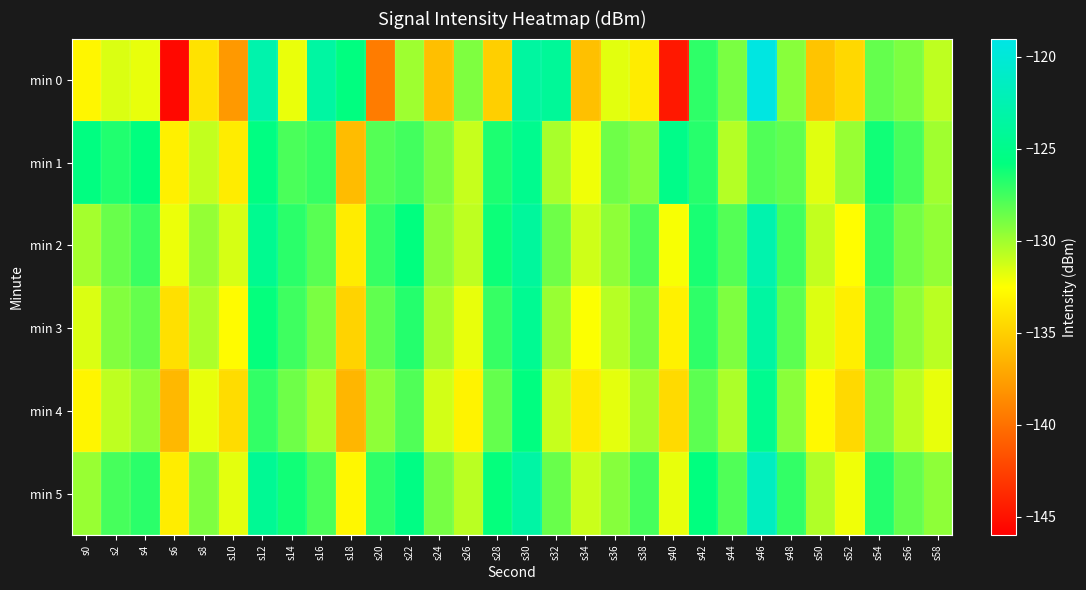

Reading left to right, extract all data points from this chart.

min 0: s0=-132.9	s2=-131.5	s4=-131.9	s6=-145.5	s8=-134.0	s10=-137.9	s12=-122.8	s14=-131.9	s16=-123.5	s18=-125.7	s20=-139.4	s22=-129.9	s24=-135.8	s26=-129.1	s28=-135.0	s30=-123.5	s32=-124.1	s34=-135.8	s36=-131.7	s38=-133.5	s40=-144.6	s42=-127.0	s44=-129.0	s46=-119.3	s48=-129.4	s50=-135.6	s52=-134.5	s54=-128.4	s56=-129.1	s58=-130.8
min 1: s0=-125.6	s2=-126.6	s4=-125.8	s6=-133.3	s8=-130.9	s10=-133.5	s12=-125.6	s14=-127.7	s16=-127.2	s18=-136.0	s20=-128.0	s22=-127.5	s24=-129.0	s26=-131.0	s28=-126.5	s30=-124.8	s32=-130.2	s34=-132.1	s36=-128.7	s38=-129.3	s40=-125.1	s42=-126.8	s44=-130.5	s46=-127.9	s48=-128.3	s50=-131.7	s52=-129.8	s54=-126.2	s56=-127.6	s58=-130.0
min 2: s0=-130.1	s2=-128.5	s4=-127.3	s6=-132.0	s8=-129.7	s10=-131.4	s12=-124.6	s14=-126.9	s16=-128.1	s18=-133.5	s20=-127.2	s22=-125.8	s24=-129.4	s26=-130.8	s28=-126.1	s30=-123.9	s32=-128.7	s34=-131.2	s36=-129.5	s38=-127.8	s40=-132.3	s42=-126.4	s44=-128.0	s46=-122.7	s48=-127.5	s50=-130.9	s52=-132.6	s54=-127.1	s56=-128.8	s58=-129.6
min 3: s0=-131.5	s2=-129.2	s4=-128.4	s6=-134.1	s8=-130.3	s10=-132.7	s12=-125.9	s14=-127.4	s16=-129.0	s18=-134.8	s20=-128.3	s22=-126.7	s24=-130.1	s26=-131.9	s28=-127.2	s30=-124.5	s32=-129.8	s34=-132.4	s36=-130.6	s38=-128.9	s40=-133.2	s42=-127.0	s44=-129.1	s46=-123.5	s48=-128.2	s50=-131.6	s52=-133.3	s54=-127.8	s56=-129.5	s58=-130.7
min 4: s0=-133.0	s2=-130.8	s4=-129.6	s6=-136.2	s8=-131.9	s10=-134.3	s12=-127.1	s14=-128.7	s16=-130.2	s18=-136.3	s20=-129.5	s22=-127.9	s24=-131.3	s26=-133.1	s28=-128.4	s30=-125.7	s32=-131.0	s34=-133.6	s36=-131.8	s38=-130.1	s40=-134.4	s42=-128.2	s44=-130.3	s46=-124.7	s48=-129.4	s50=-132.8	s52=-134.5	s54=-129.0	s56=-130.7	s58=-131.9
min 5: s0=-129.8	s2=-127.6	s4=-126.9	s6=-133.4	s8=-129.1	s10=-131.8	s12=-124.4	s14=-126.2	s16=-127.8	s18=-132.9	s20=-127.0	s22=-125.4	s24=-128.9	s26=-130.7	s28=-125.9	s30=-123.3	s32=-128.5	s34=-131.1	s36=-129.3	s38=-127.6	s40=-131.9	s42=-125.8	s44=-127.9	s46=-121.5	s48=-127.1	s50=-130.4	s52=-132.1	s54=-126.7	s56=-128.4	s58=-129.5